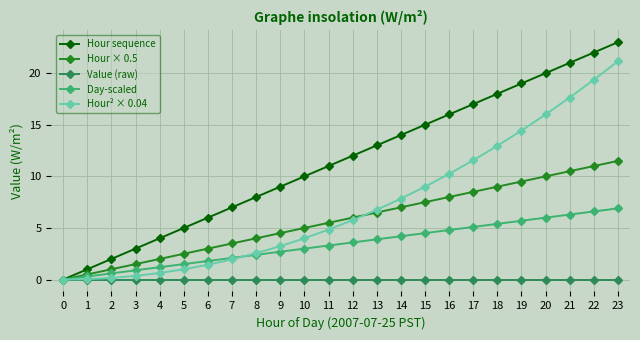

Is this an area chart (filled region under the line)?

No